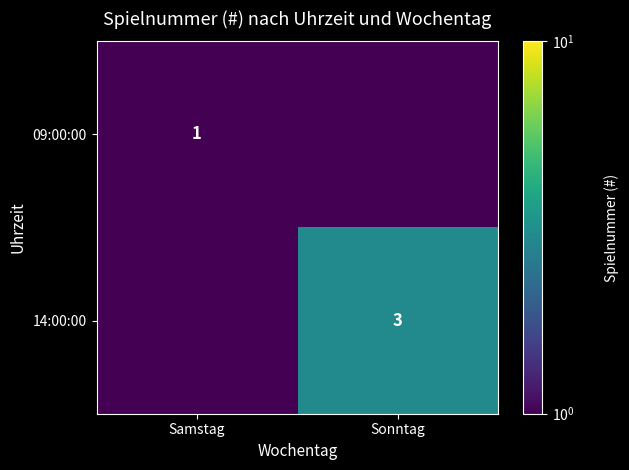

Is it true that 09:00:00 equals 1.5 at Samstag?

False